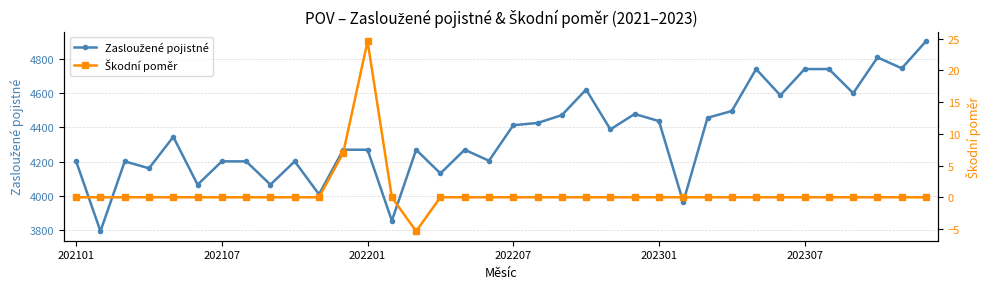

True or false: Škodní poměr and Zasloužené pojistné cross at least once.

False